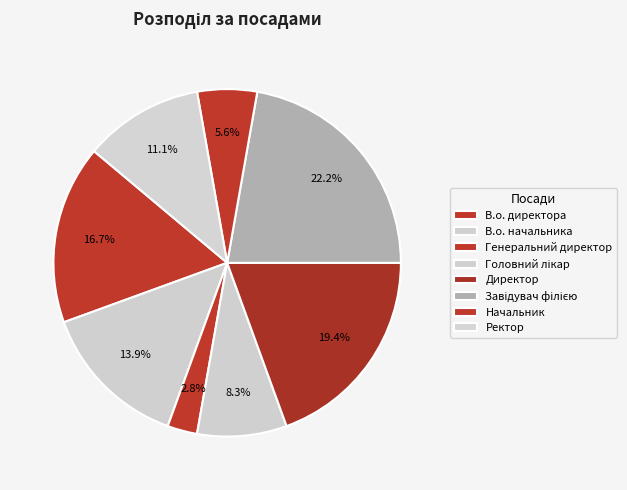

To the nearest percent, what portion does Директор represent?

19%